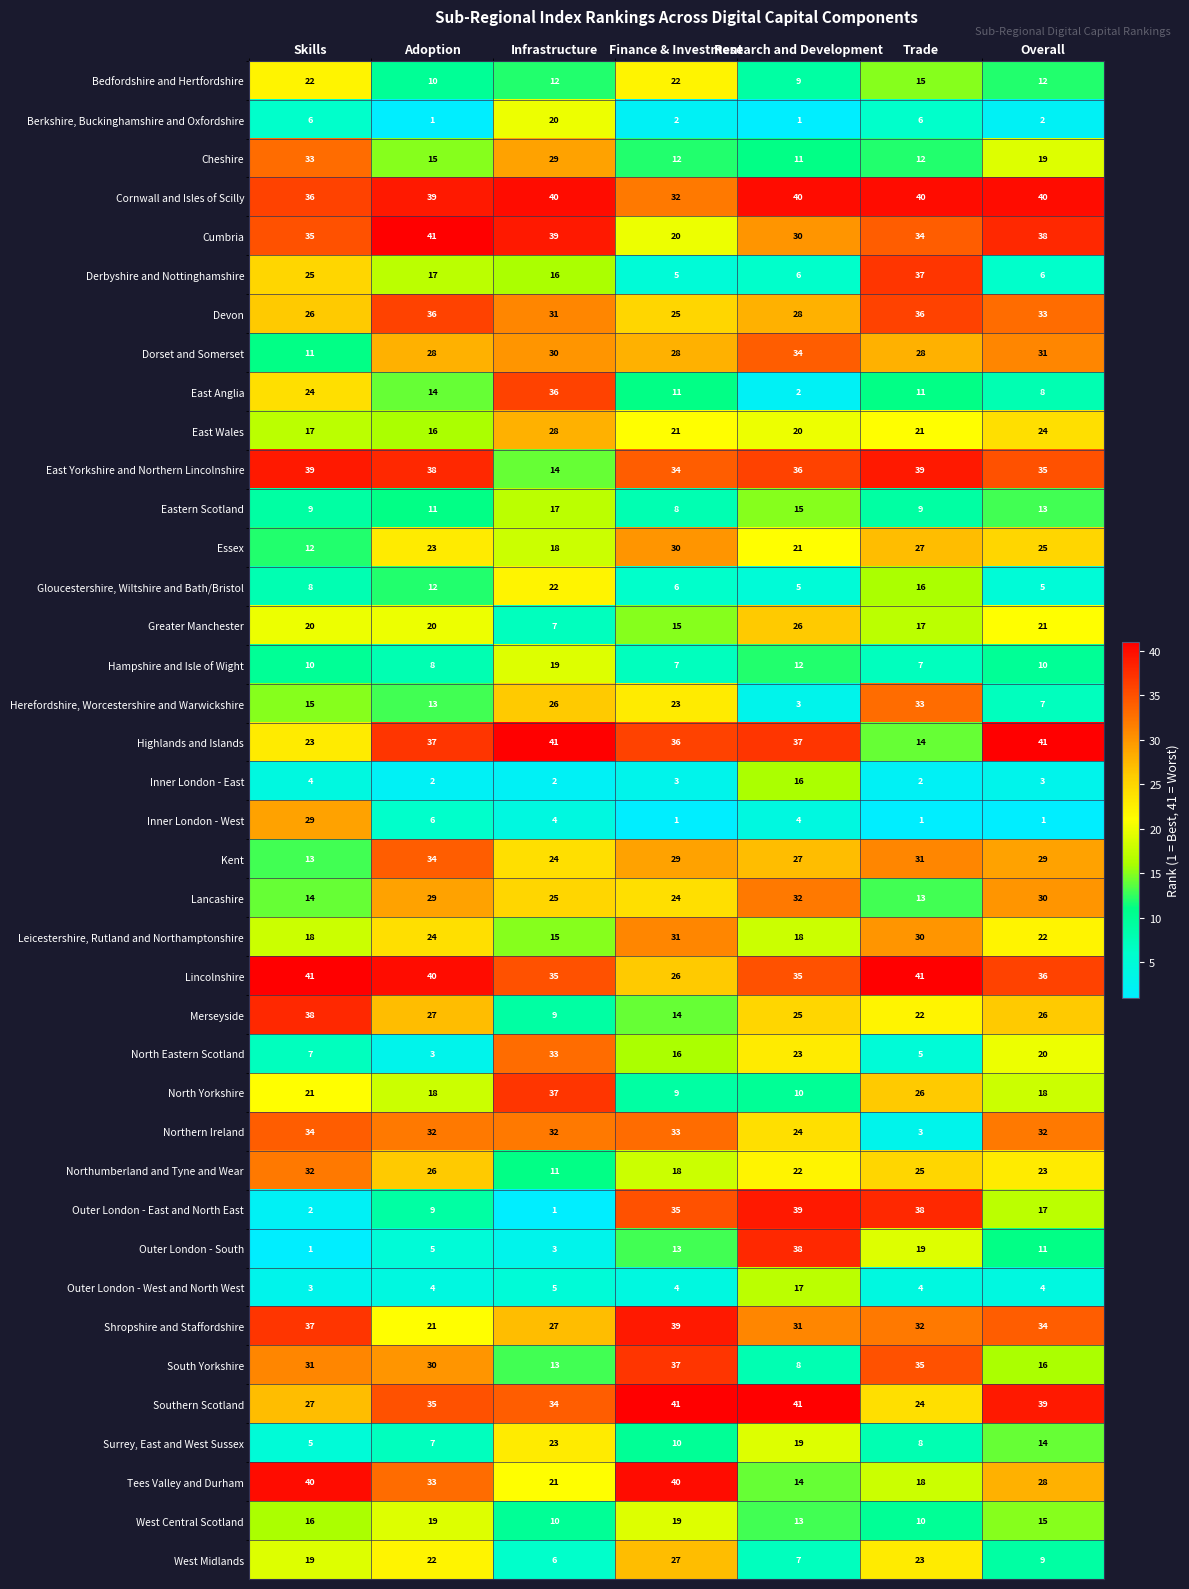

At which label does Derbyshire and Nottinghamshire first exceed 16?

Skills